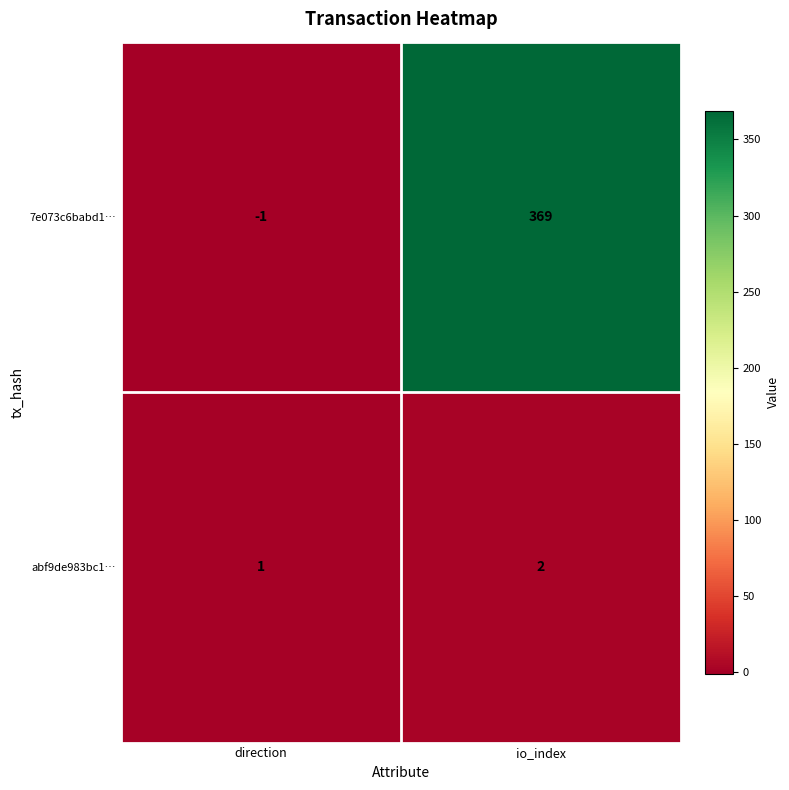

Reading left to right, what are all the values shown in this chart?

7e073c6babd1…: direction=-1	io_index=369
abf9de983bc1…: direction=1	io_index=2